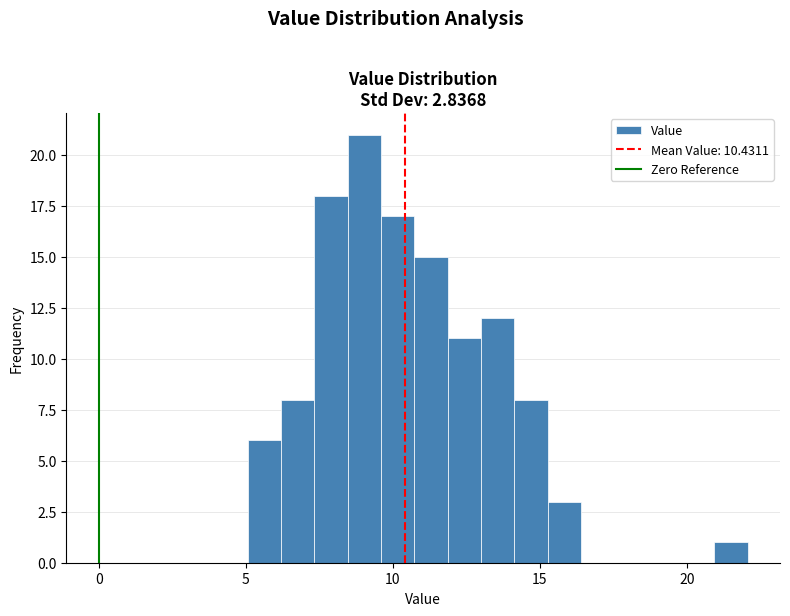

Around what value on the x-axis is the tallest bar? Give the approximate position of its centre, as read against the axis.

9.0